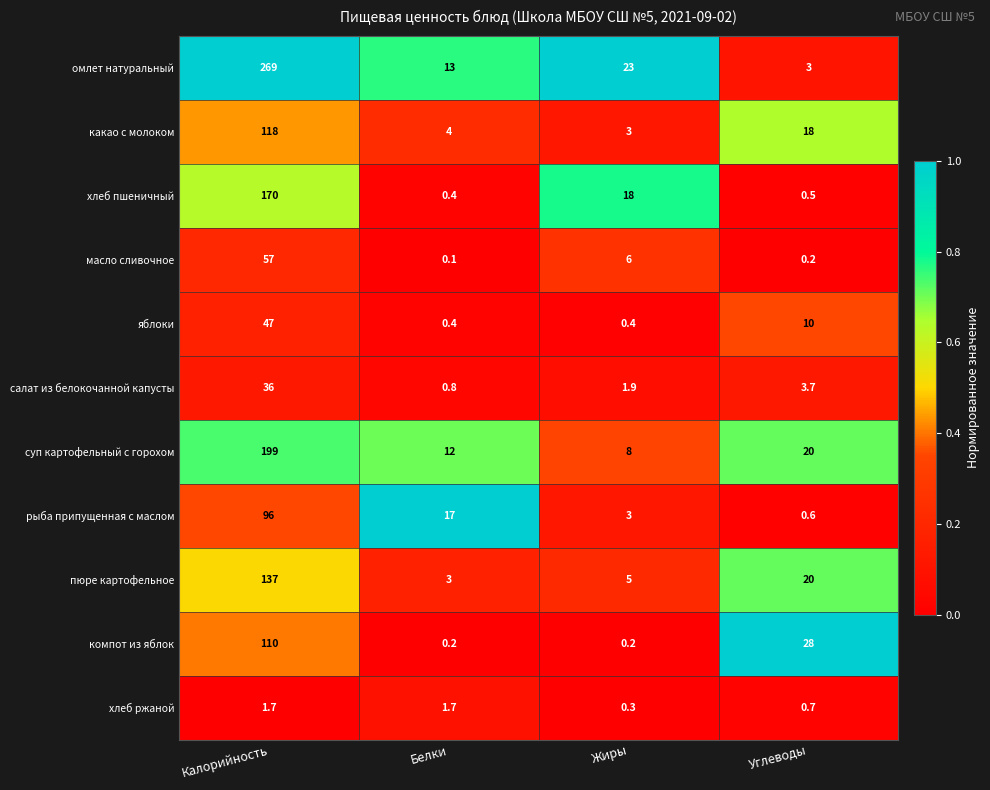

List the series in order of their peak value, highest first.

омлет натуральный, суп картофельный с горохом, хлеб пшеничный, пюре картофельное, какао с молоком, компот из яблок, рыба припущенная с маслом, масло сливочное, яблоки, салат из белокочанной капусты, хлеб ржаной